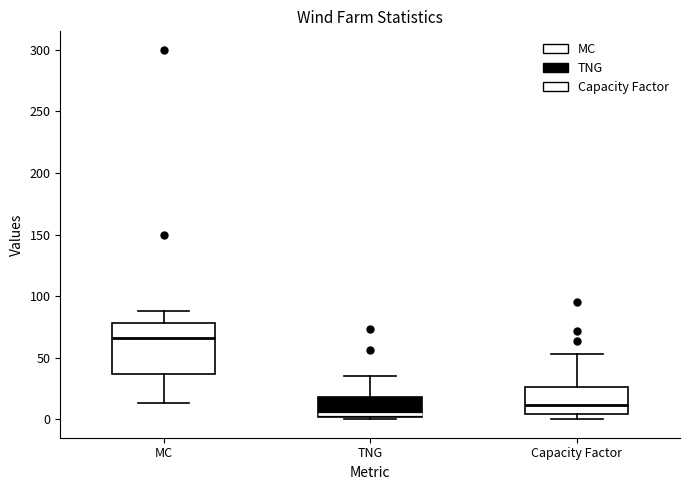

Which box has the highest median line?

MC